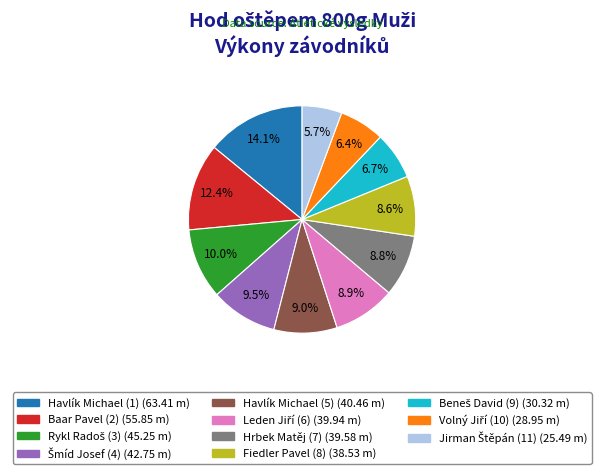

Is there any slice that represents more than half of the pie?

No